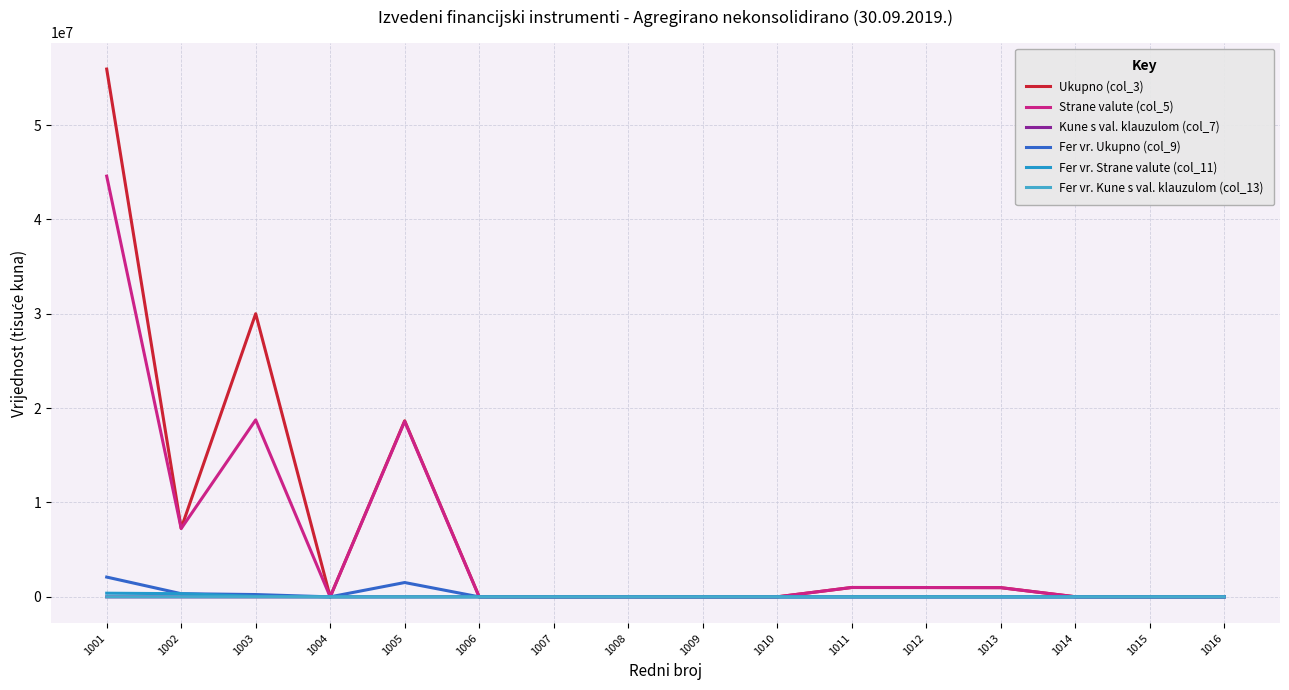

At which category is the sum across all series the highest?

1001